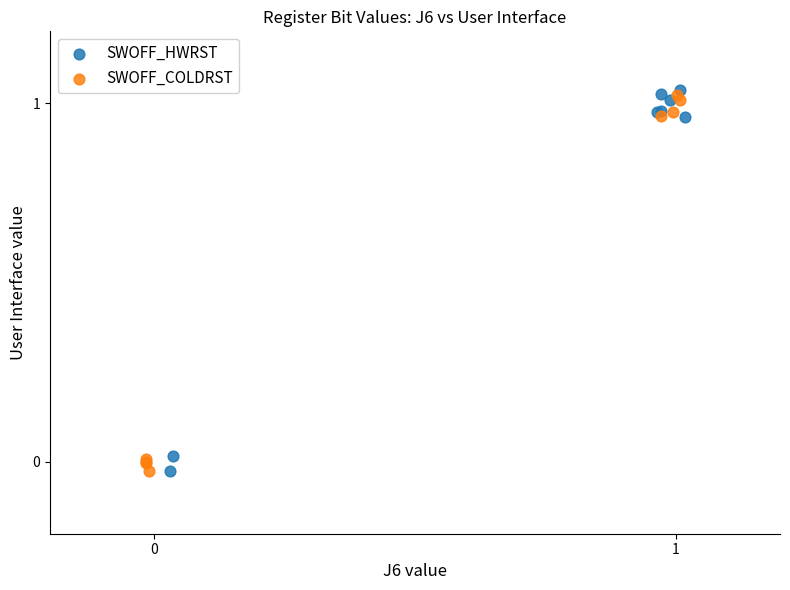

Which series reaches the maximum Y coordinate?

SWOFF_HWRST